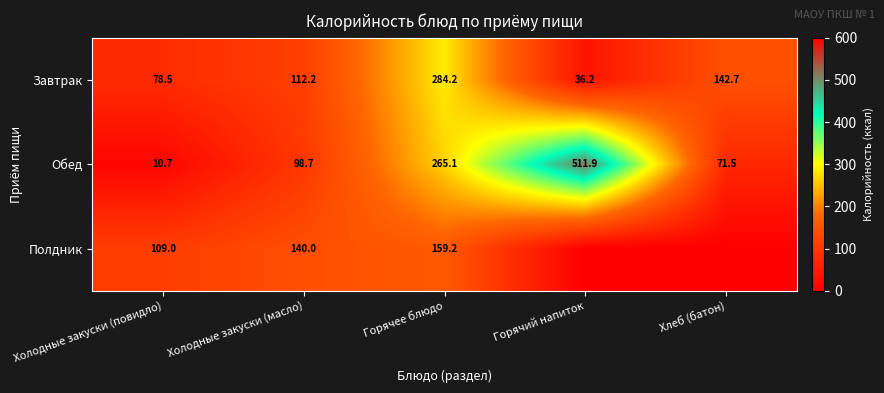

List the labels in order of Завтрак value, smallest first.

Горячий напиток, Холодные закуски (повидло), Холодные закуски (масло), Хлеб (батон), Горячее блюдо